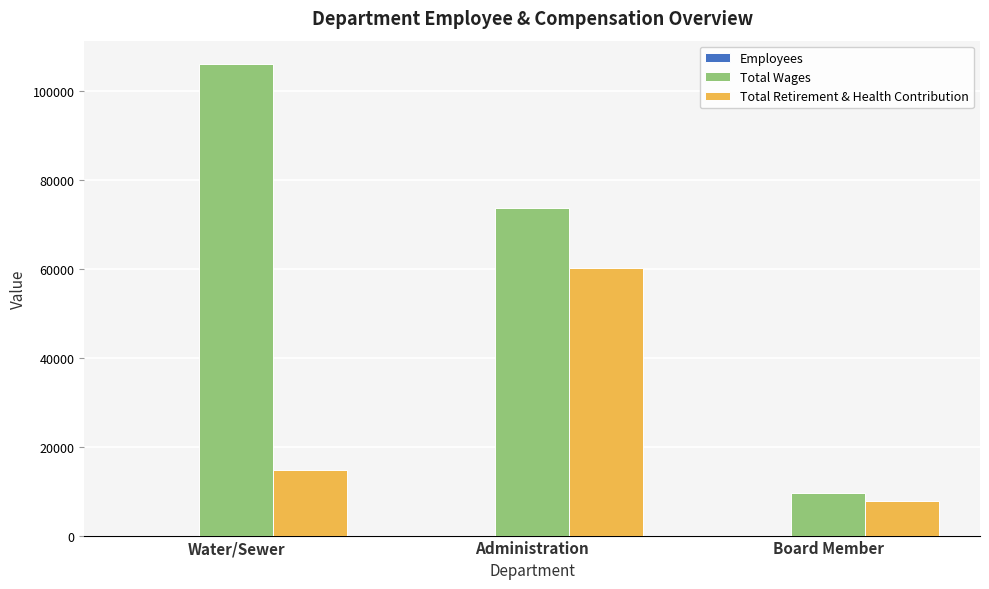

Which series has the largest total across all categories?

Total Wages